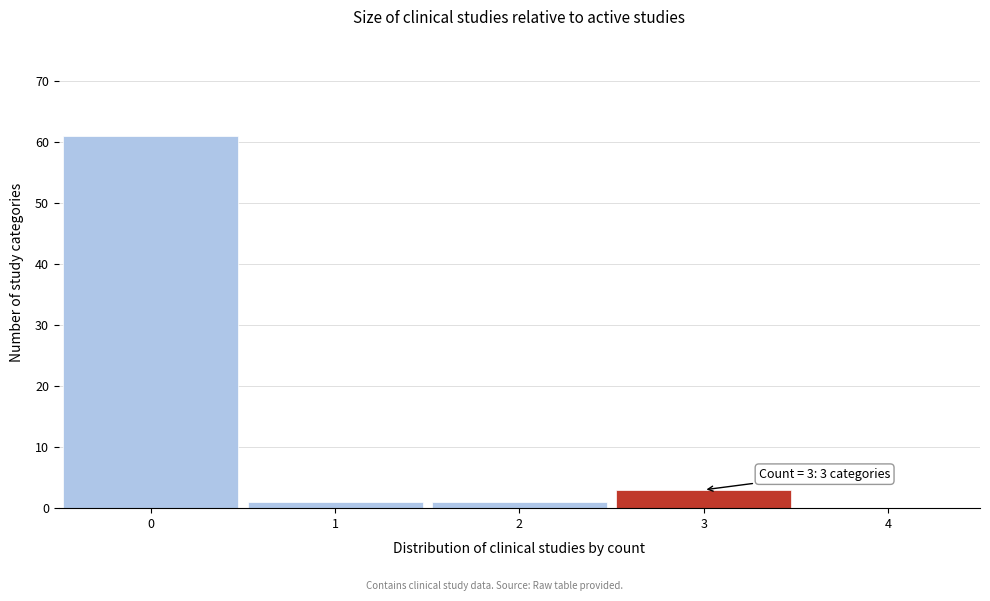

Which range on the x-axis has the tallest bar?

-0.5 to 0.5